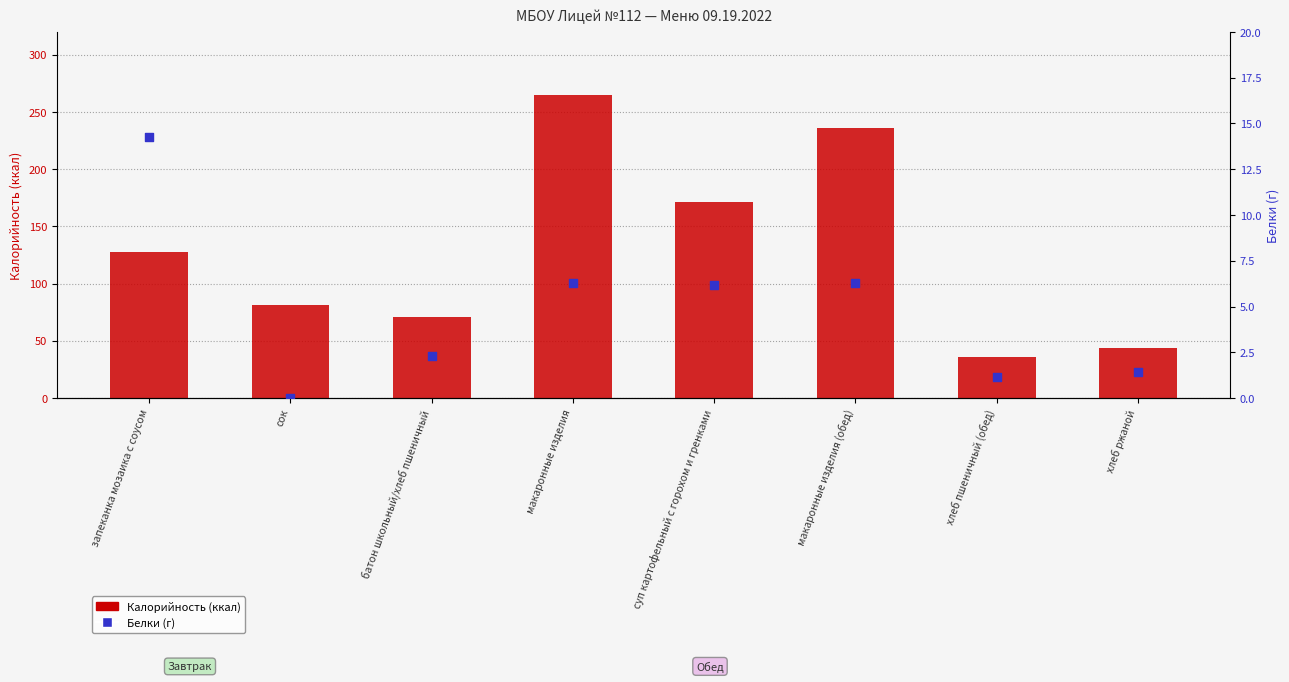

What are all the series names shown in the legend?

Калорийность (ккал), Белки (г)